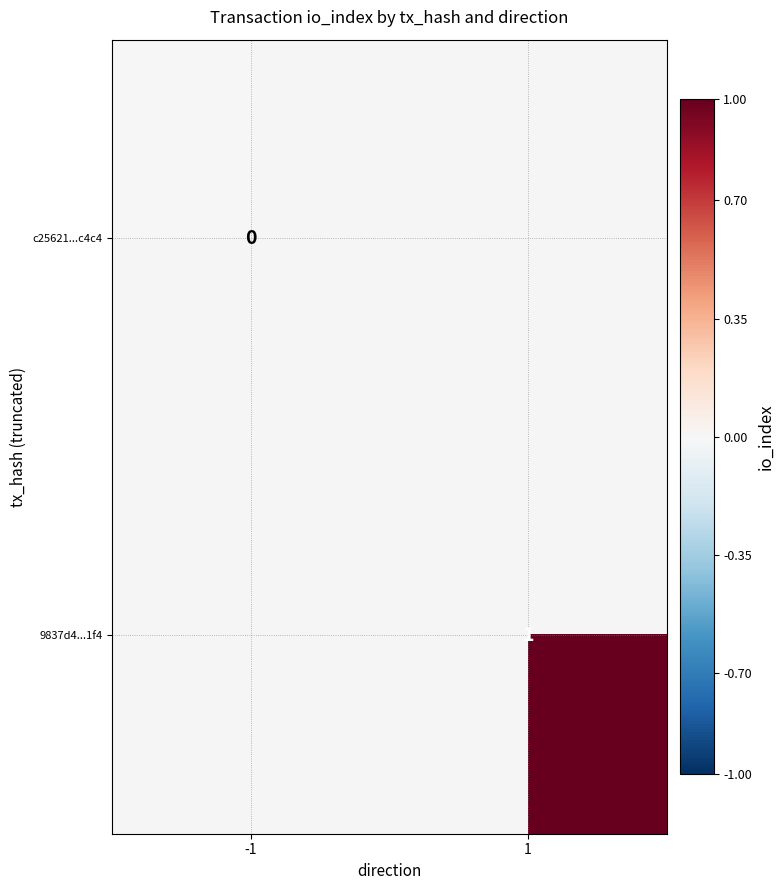

True or false: 9837d4...1f4 has a value of 2 at 1.

False